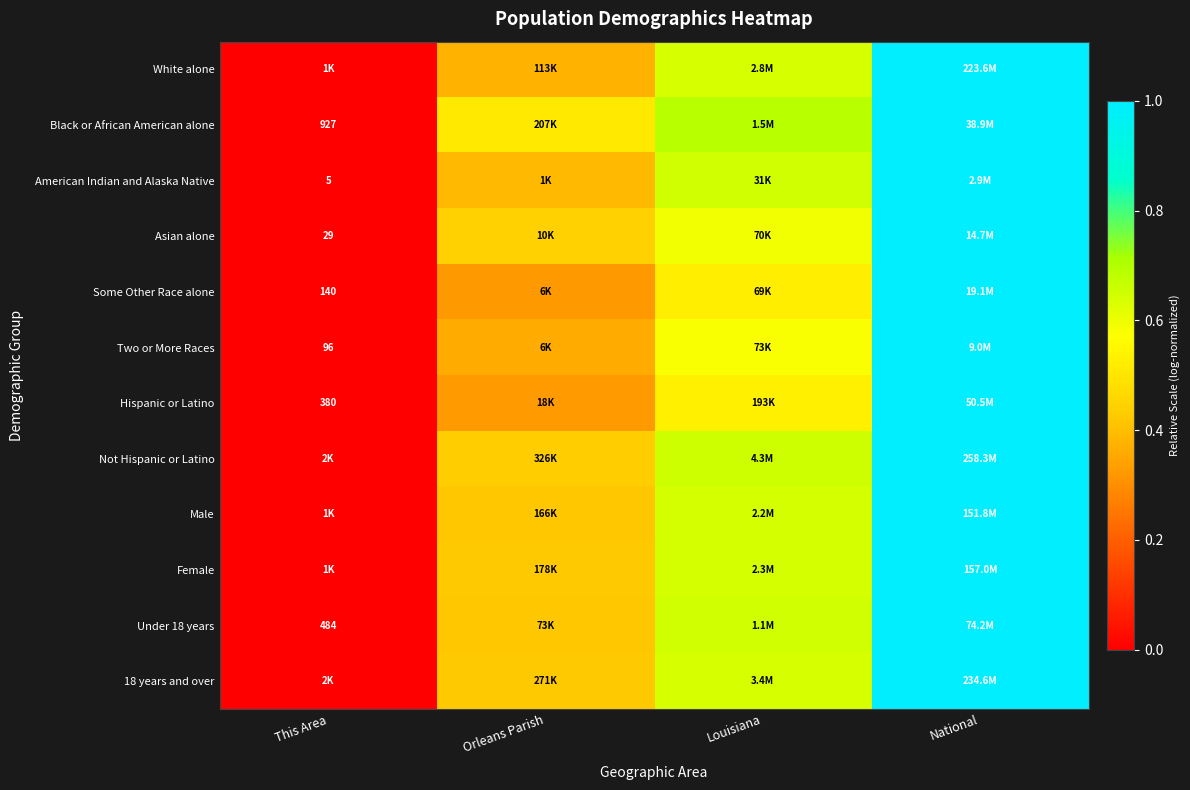

Which has a higher value, This Area or National?

National